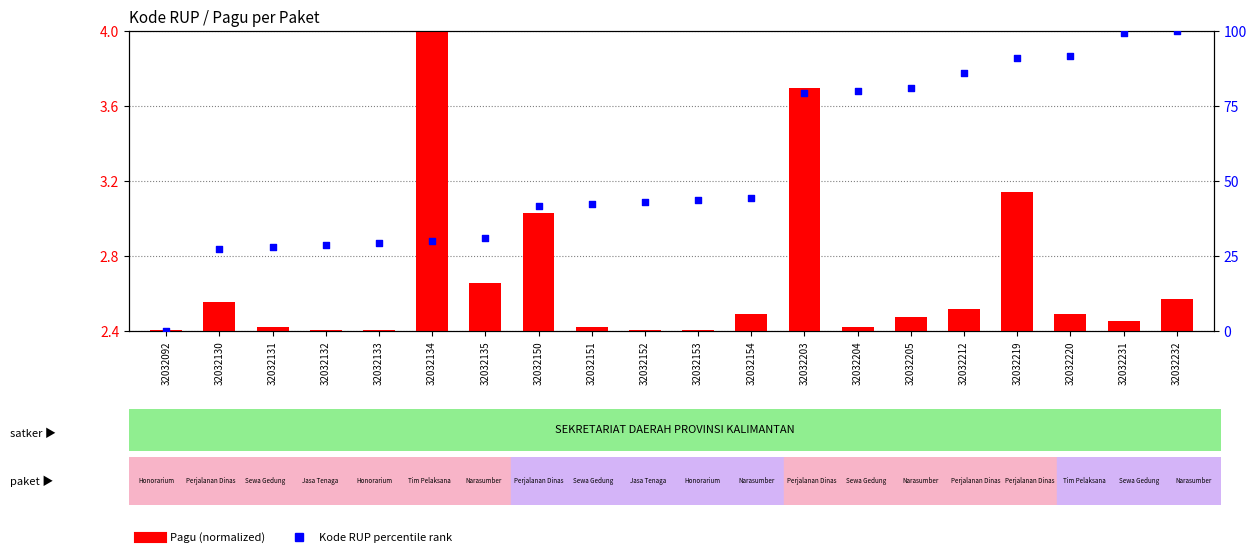

Which series has the largest total across all categories?

Kode RUP percentile rank